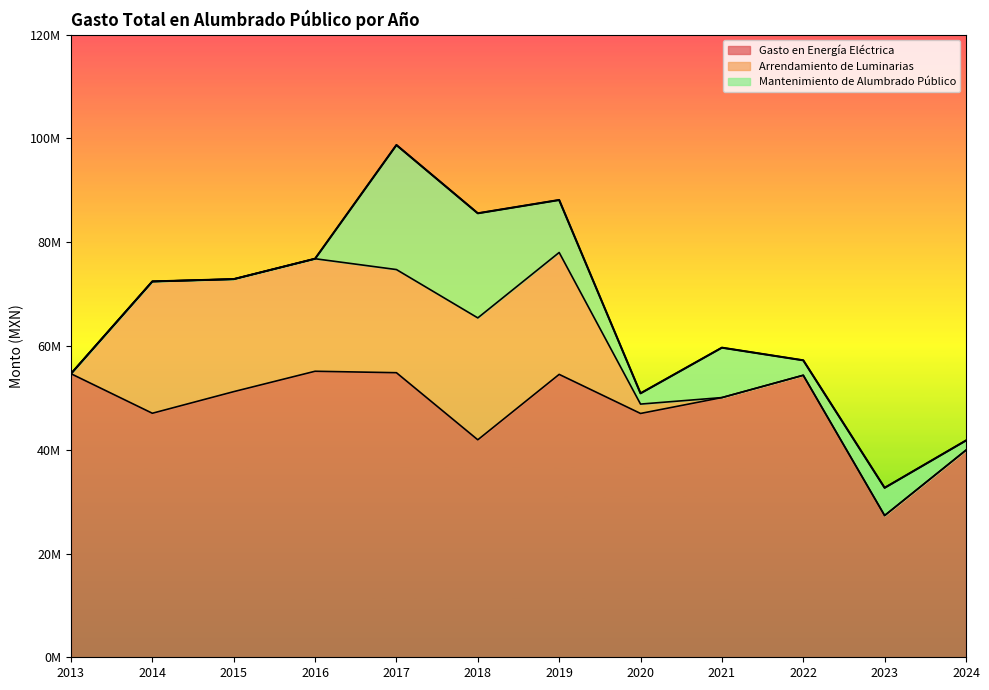

What is the spread (max minus min) of values at 2014?

47031534.8